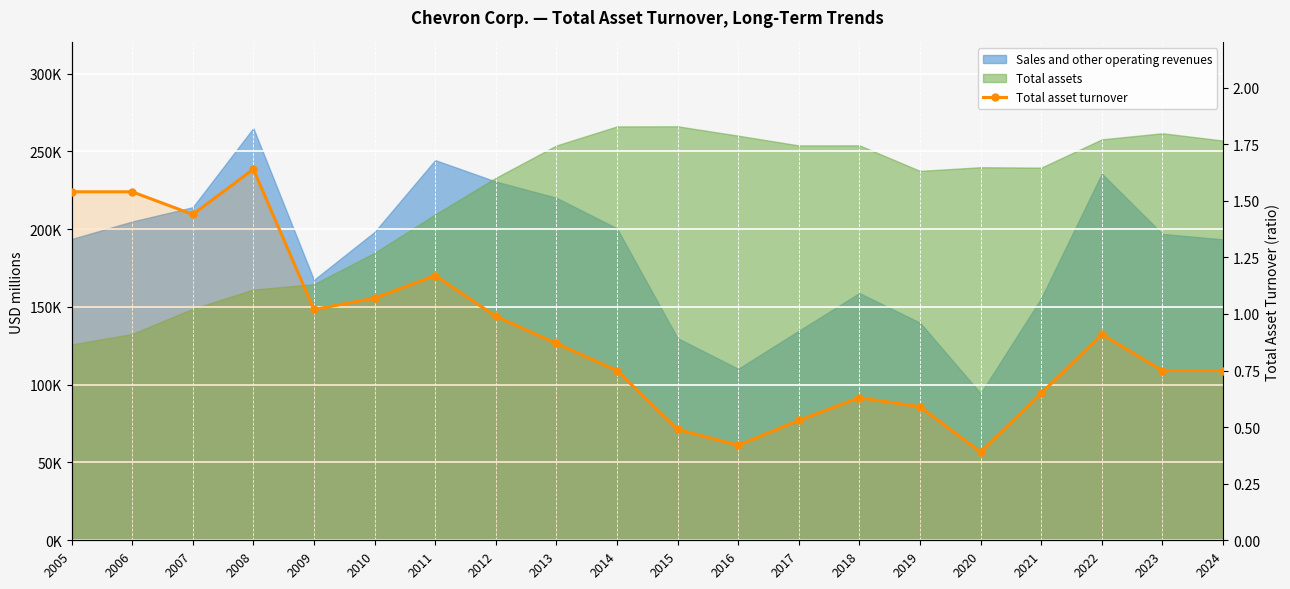

List the labels in order of value, largest first.

2008, 2005, 2006, 2007, 2011, 2010, 2009, 2012, 2022, 2013, 2014, 2023, 2024, 2021, 2018, 2019, 2017, 2015, 2016, 2020